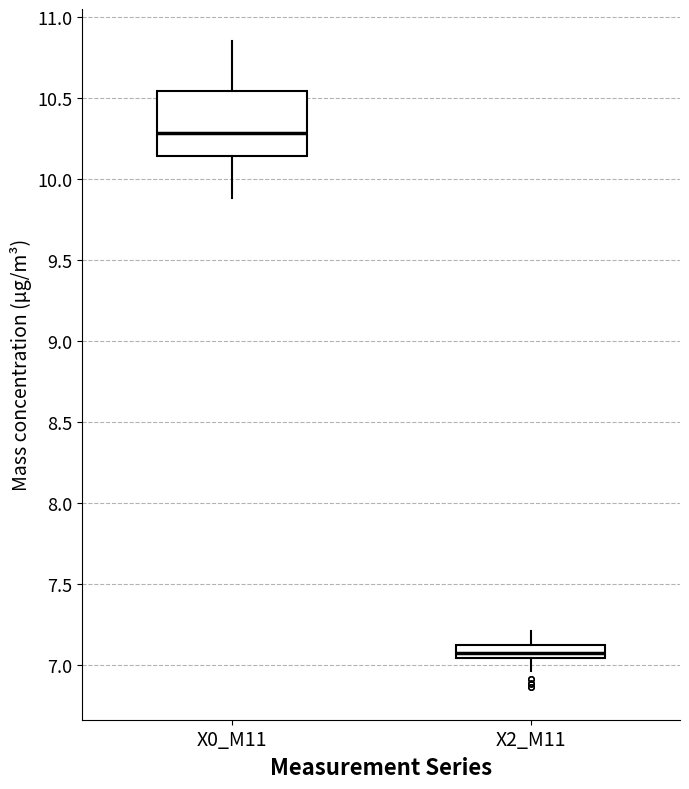

Reading left to right, transcribe this box plot: for each box, give where its median line is, the range the box spans, and where its two whiskers end, as read against the y-axis. The values are not printed on the chart, so give them approximately, as read against the axis.

X0_M11: median 10.30, box 10.15 to 10.55, whiskers 9.90 to 10.85
X2_M11: median 7.05 (inside the box), box 7.05 to 7.10, whiskers 6.95 to 7.20